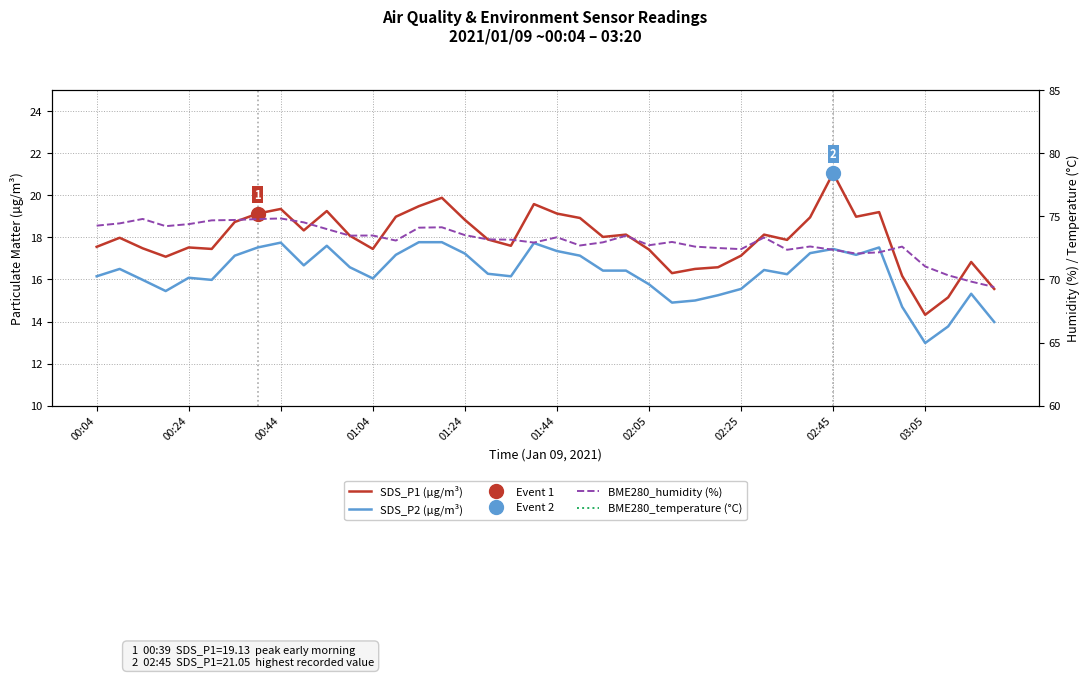

How many lines are shown in the chart?

4